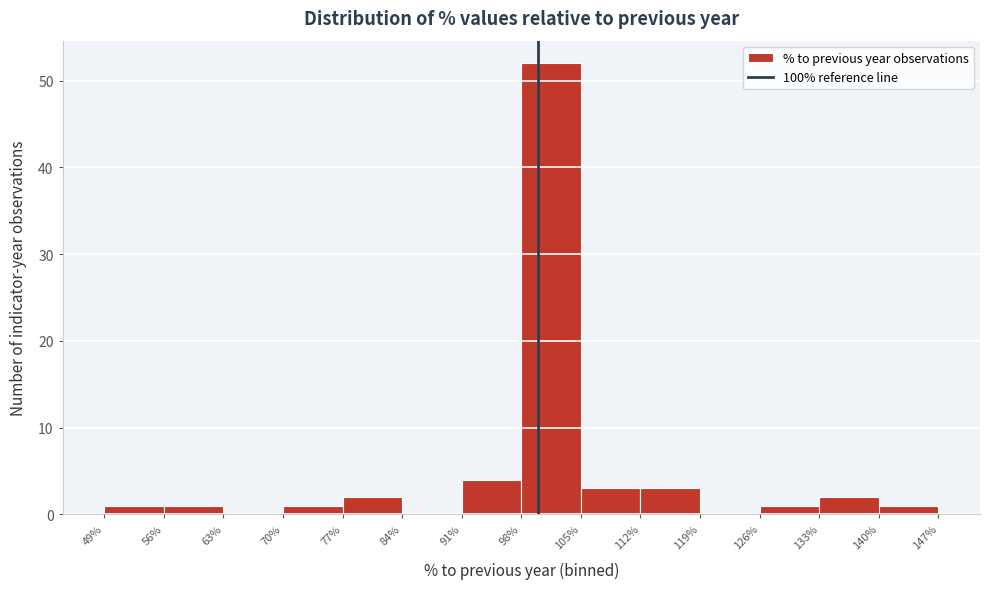

Reading left to right, list every bar in this chart as the range it spans on the x-axis followed by its height. The values are not printed on the chart, so give them approximately, as read against the axis.

49% to 56%: 1
56% to 63%: 1
63% to 70%: 0
70% to 77%: 1
77% to 84%: 2
84% to 91%: 0
91% to 98%: 4
98% to 105%: 52
105% to 112%: 3
112% to 119%: 3
119% to 126%: 0
126% to 133%: 1
133% to 140%: 2
140% to 147%: 1